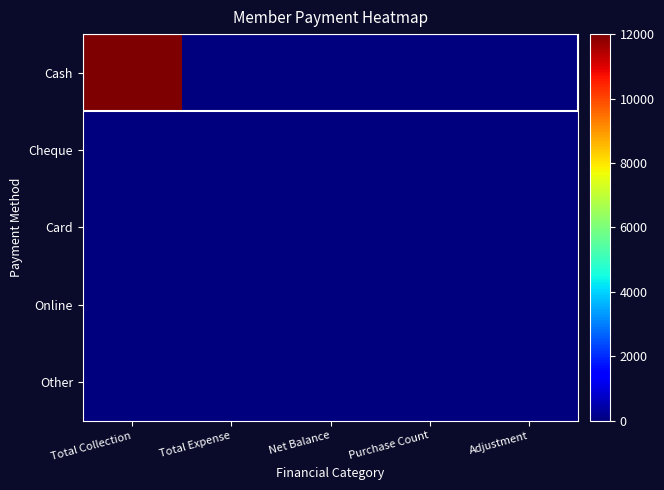

Reading left to right, extract all data points from this chart.

Cash: Total Collection=12000	Total Expense=0	Net Balance=0	Purchase Count=0	Adjustment=0
Cheque: Total Collection=0	Total Expense=0	Net Balance=0	Purchase Count=0	Adjustment=0
Card: Total Collection=0	Total Expense=0	Net Balance=0	Purchase Count=0	Adjustment=0
Online: Total Collection=0	Total Expense=0	Net Balance=0	Purchase Count=0	Adjustment=0
Other: Total Collection=0	Total Expense=0	Net Balance=0	Purchase Count=0	Adjustment=0